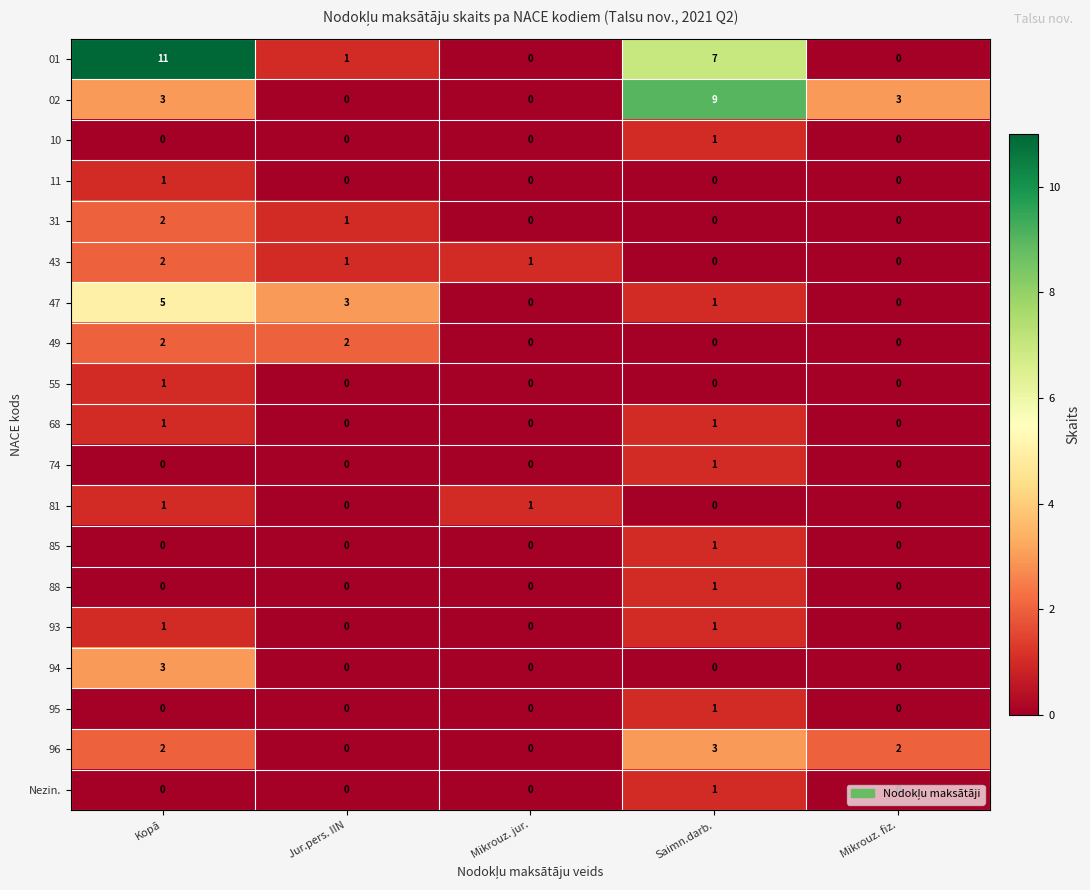

The 02 series shows 9 at Saimn.darb.. True or false?

True